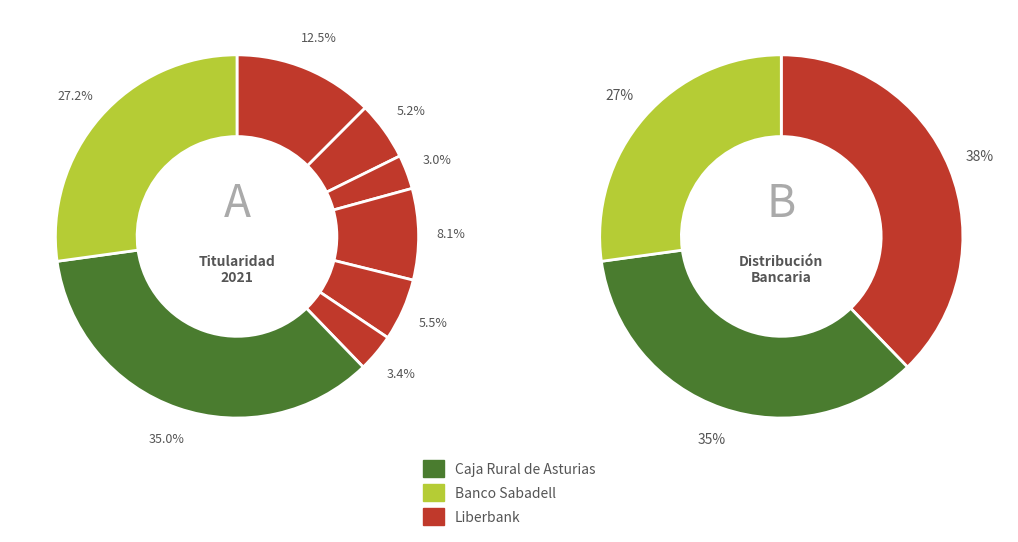

Which category has the smallest portion of the pie?

Liberbank *627